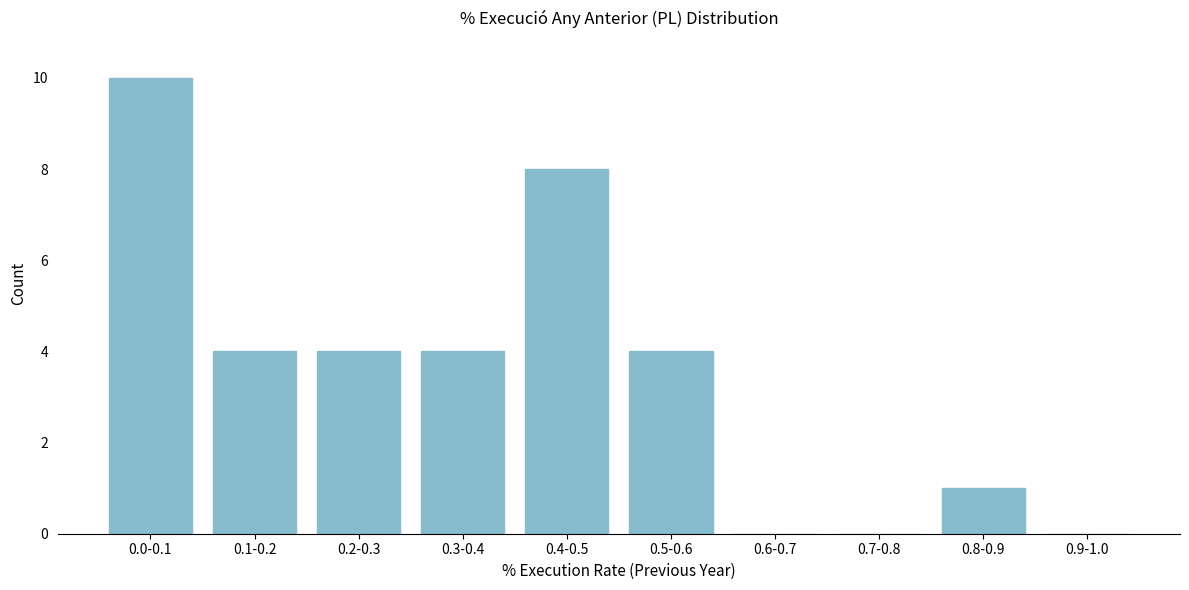

Reading left to right, transcribe all the data shown in this chart.

0.0-0.1=10	0.1-0.2=4	0.2-0.3=4	0.3-0.4=4	0.4-0.5=8	0.5-0.6=4	0.6-0.7=0	0.7-0.8=0	0.8-0.9=1	0.9-1.0=0